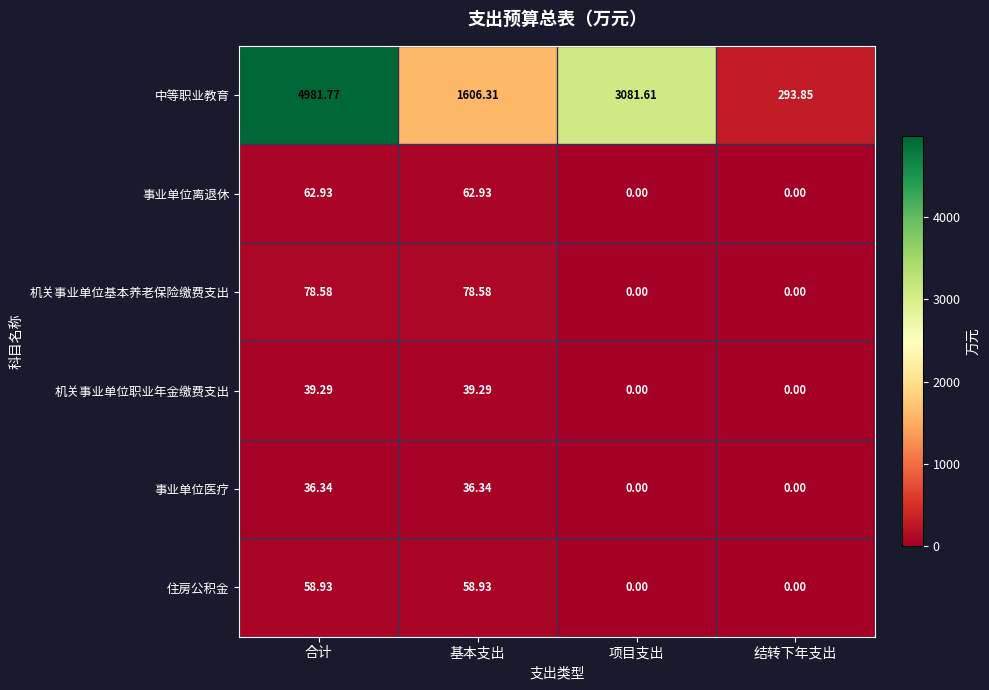

Which label corresponds to the largest value in the chart?

合计